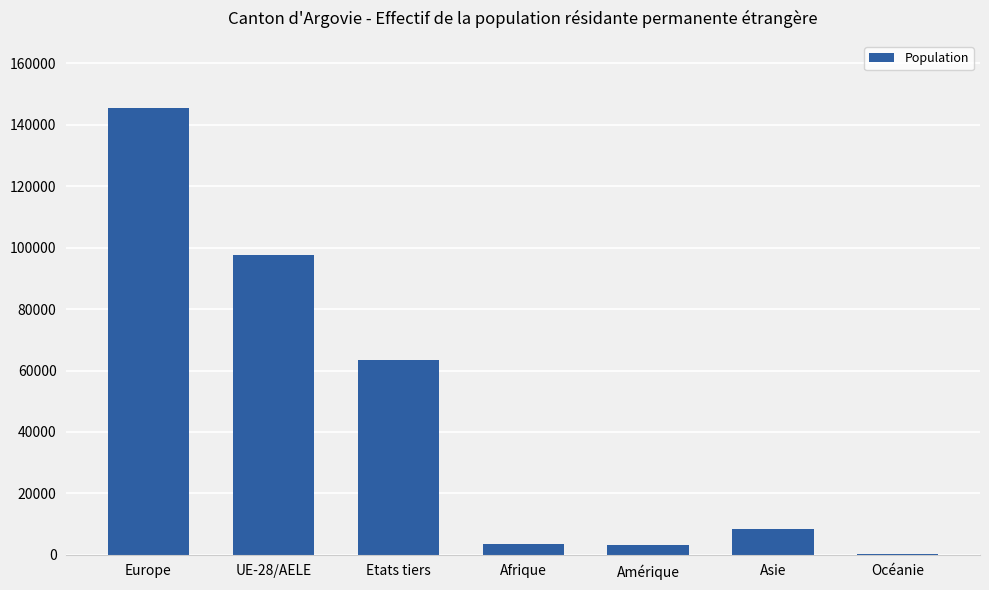

What is the maximum value shown in the chart?

145556